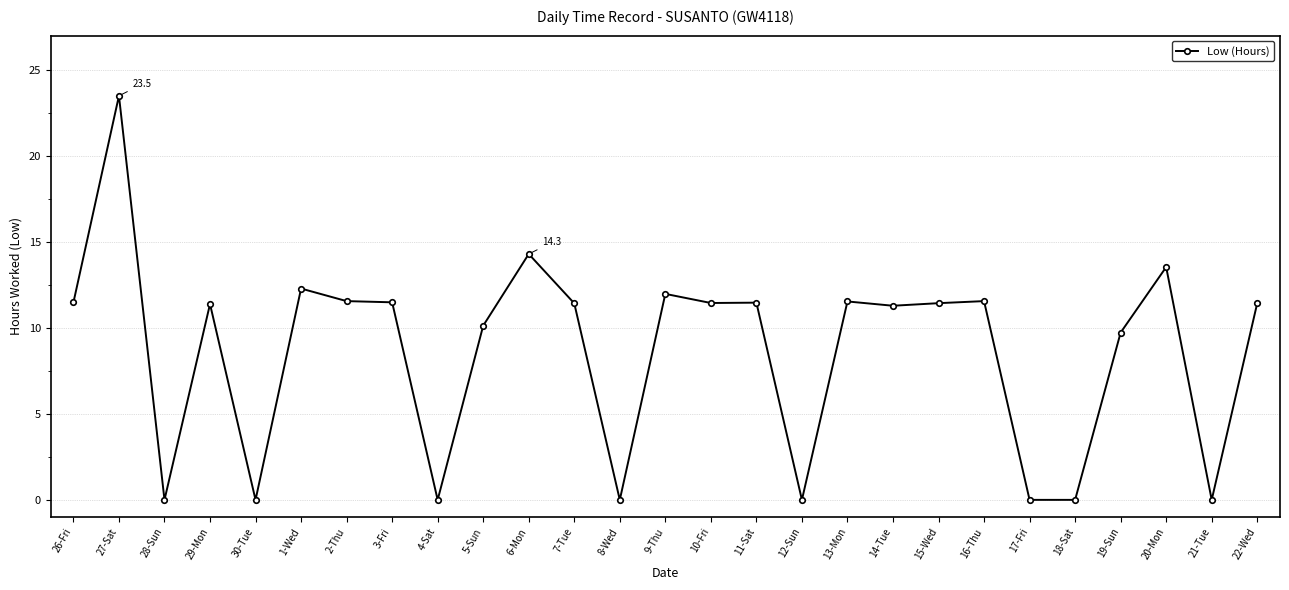

What is the change in value from 1-Wed to 12-Sun?

-12.3